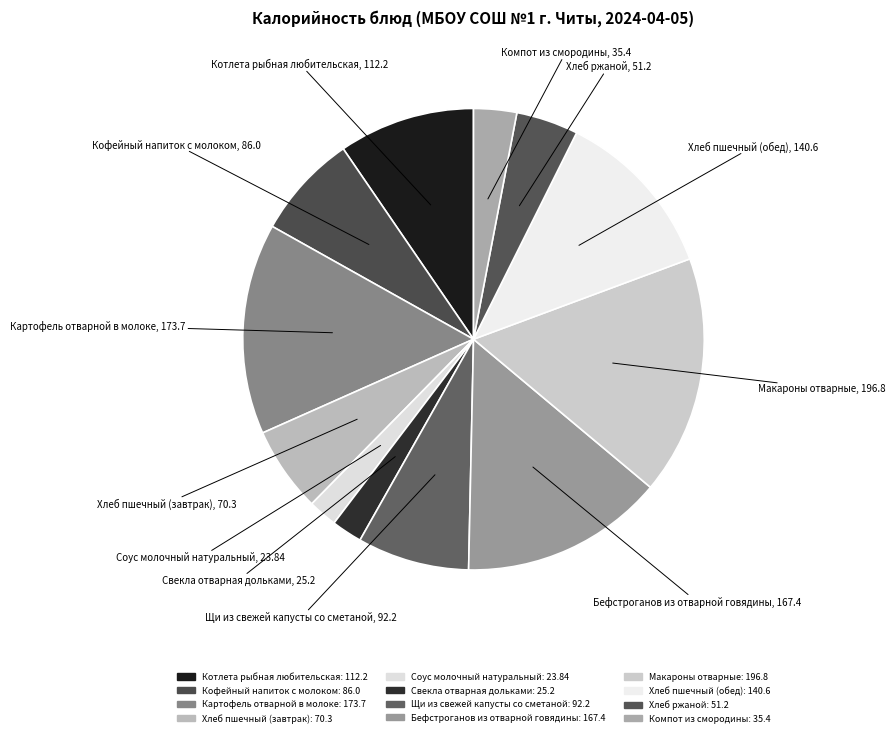

How many segments does this pie chart have?

12